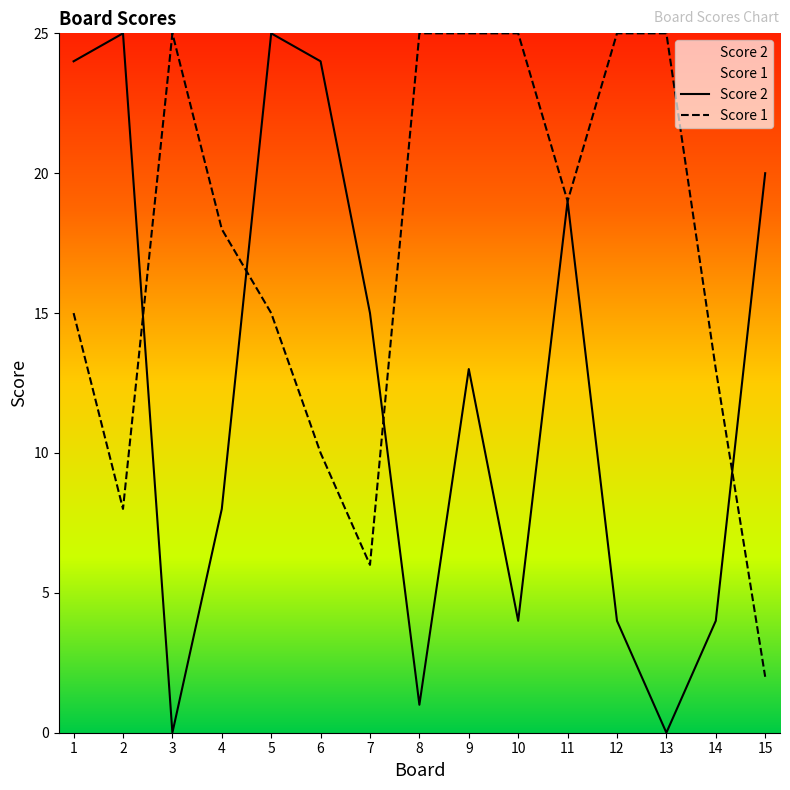

What is the approximate value of Score 2 at 6?

24